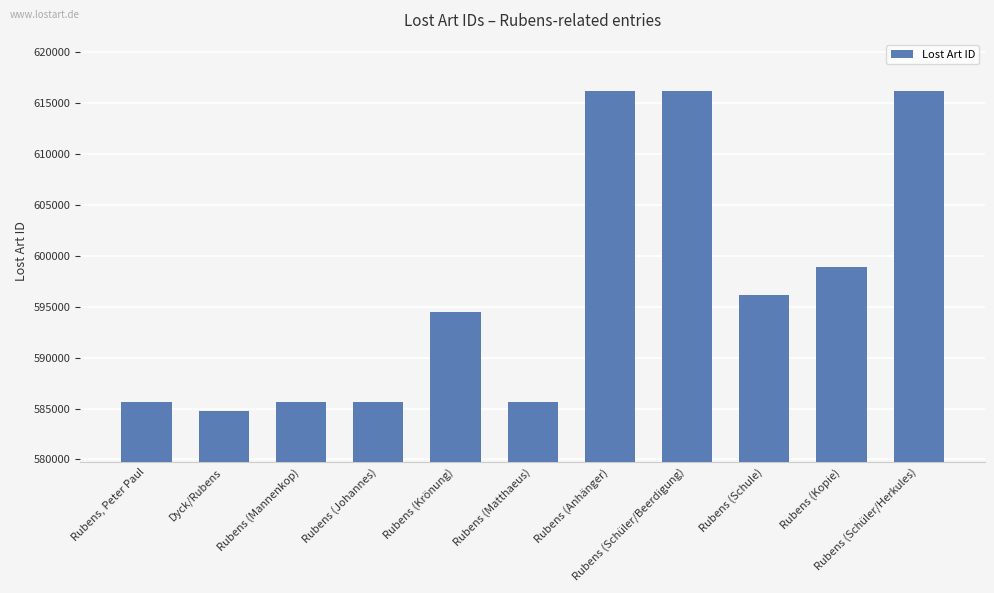

What is the value of the 11th bar from the left?

616194